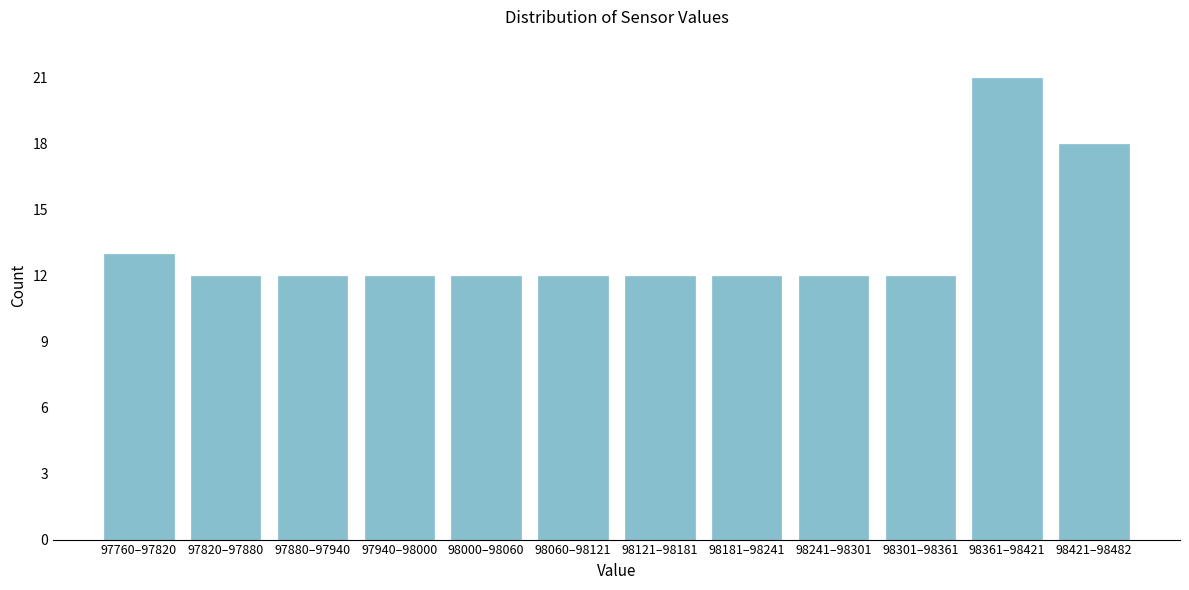

Reading left to right, transcribe all the data shown in this chart.

13	12	12	12	12	12	12	12	12	12	21	18